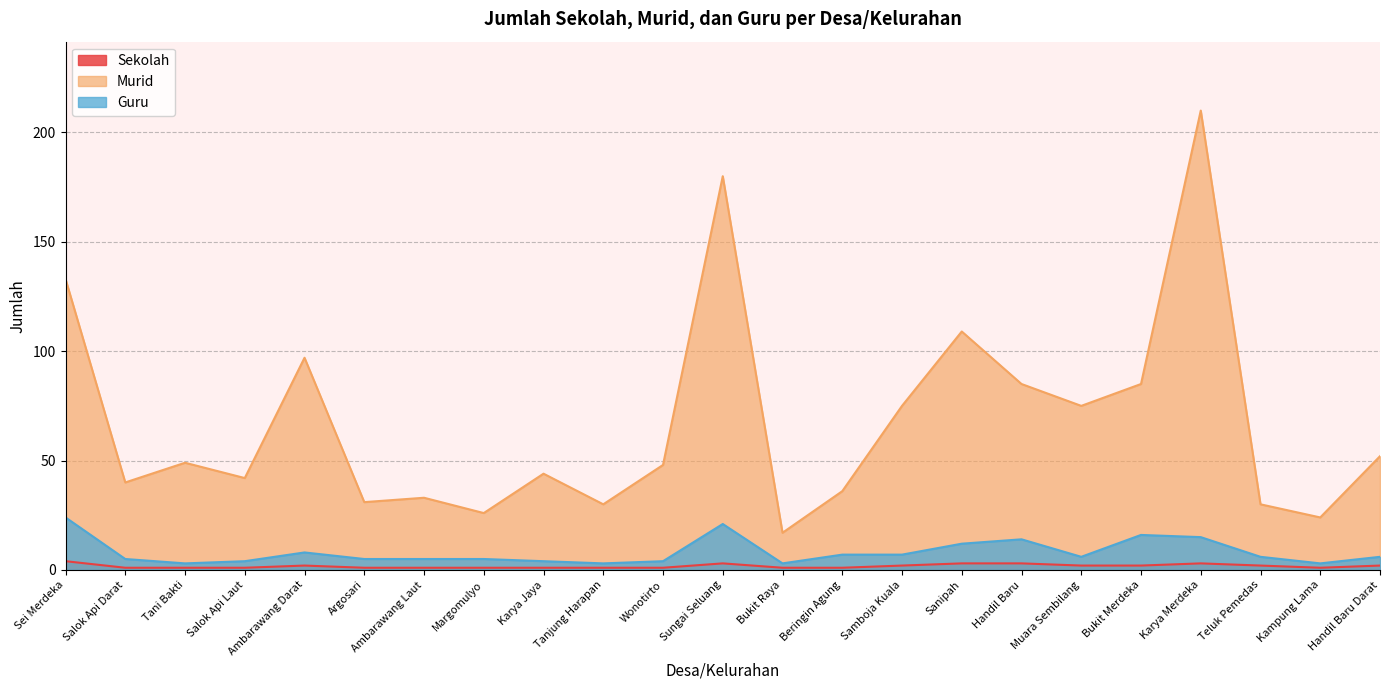

Is the value of Guru at Beringin Agung greater than the value of Murid at Argosari?

No